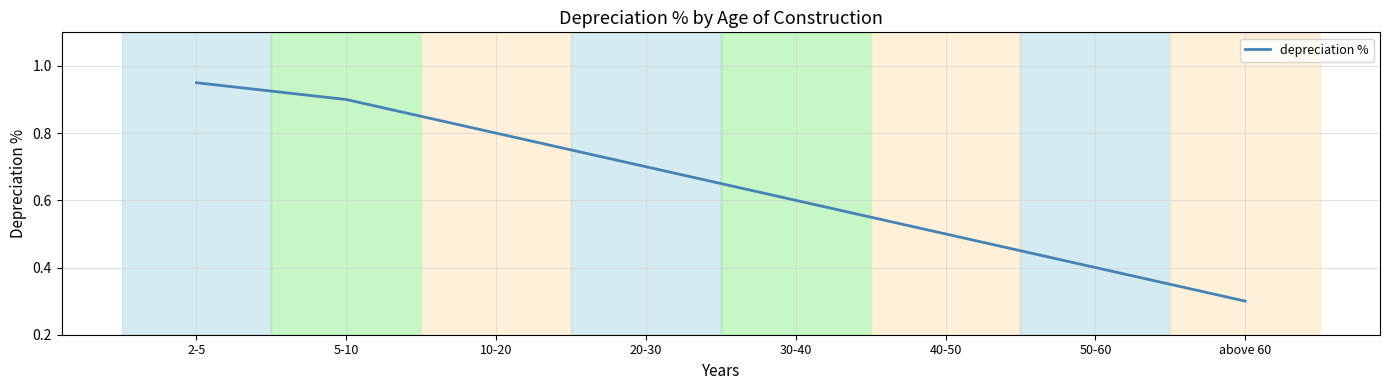

What position from the right is 50-60?

2